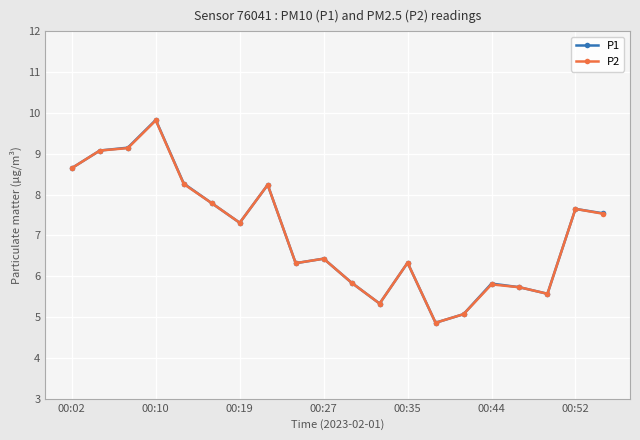

At how many categories does at least one series exceed 6?

13